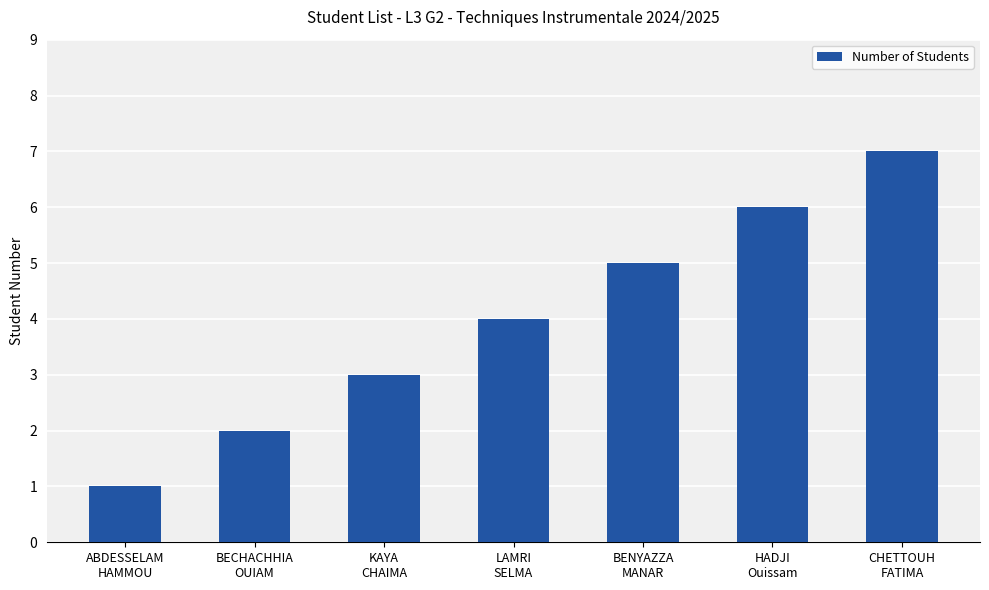

Which has a higher value, KAYA
CHAIMA or BECHACHHIA
OUIAM?

KAYA
CHAIMA